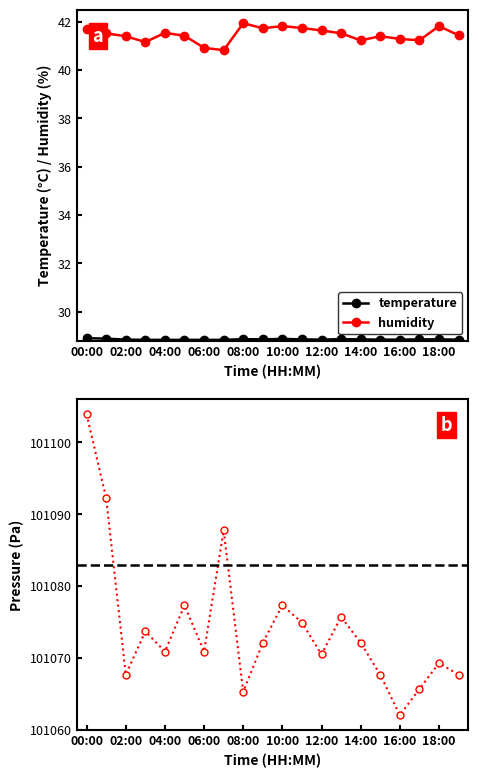

Which series has the largest range (max minus min)?

pressure